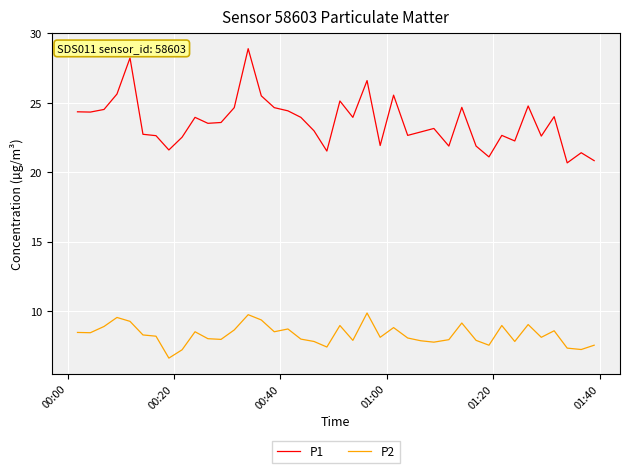

What is the minimum value for P2?

6.6